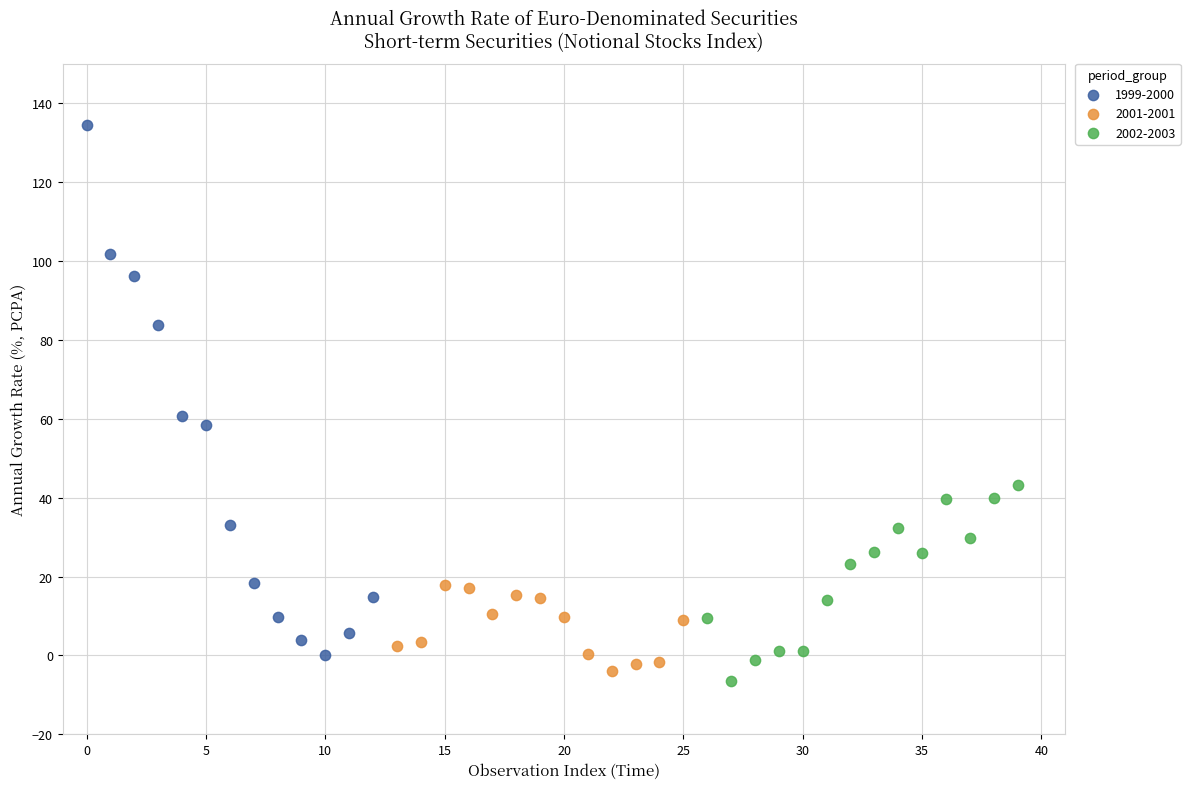

Which series reaches the maximum Y coordinate?

1999-2000